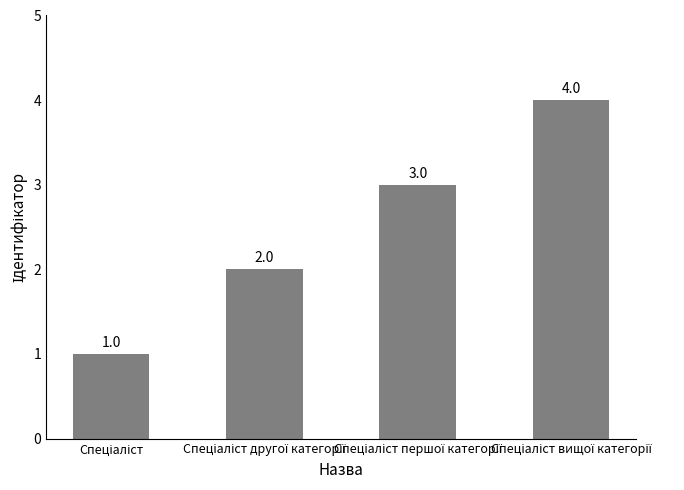

How many data points are less than 3?

2